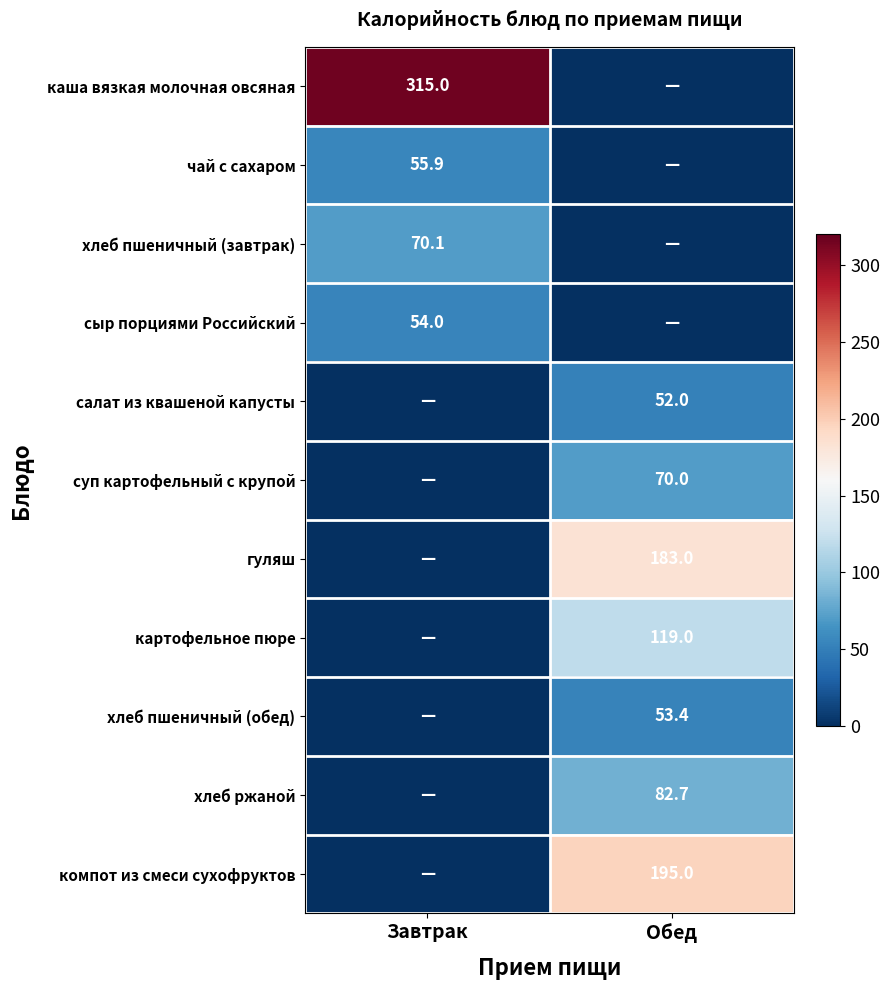

Is the value of картофельное пюре at Обед greater than the value of хлеб пшеничный (обед) at Обед?

Yes